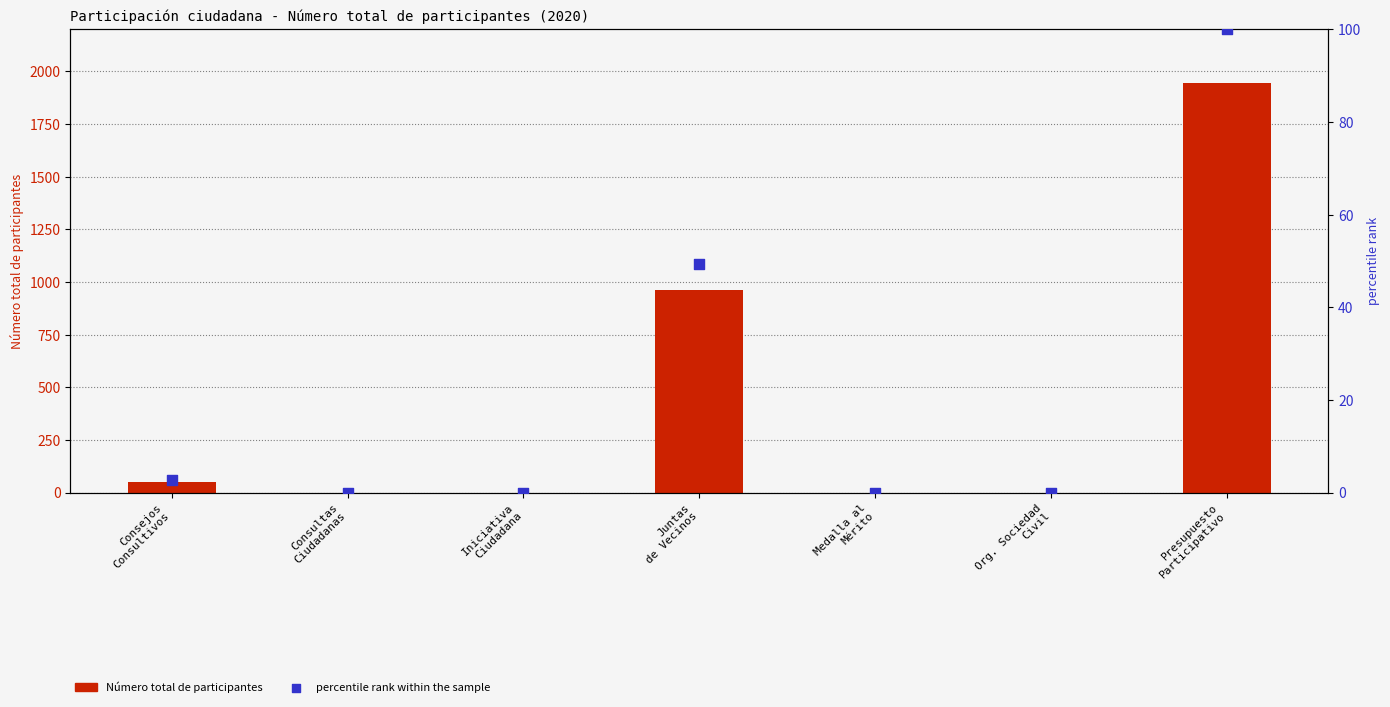

What are all the series names shown in the legend?

Número total de participantes, percentile rank within the sample